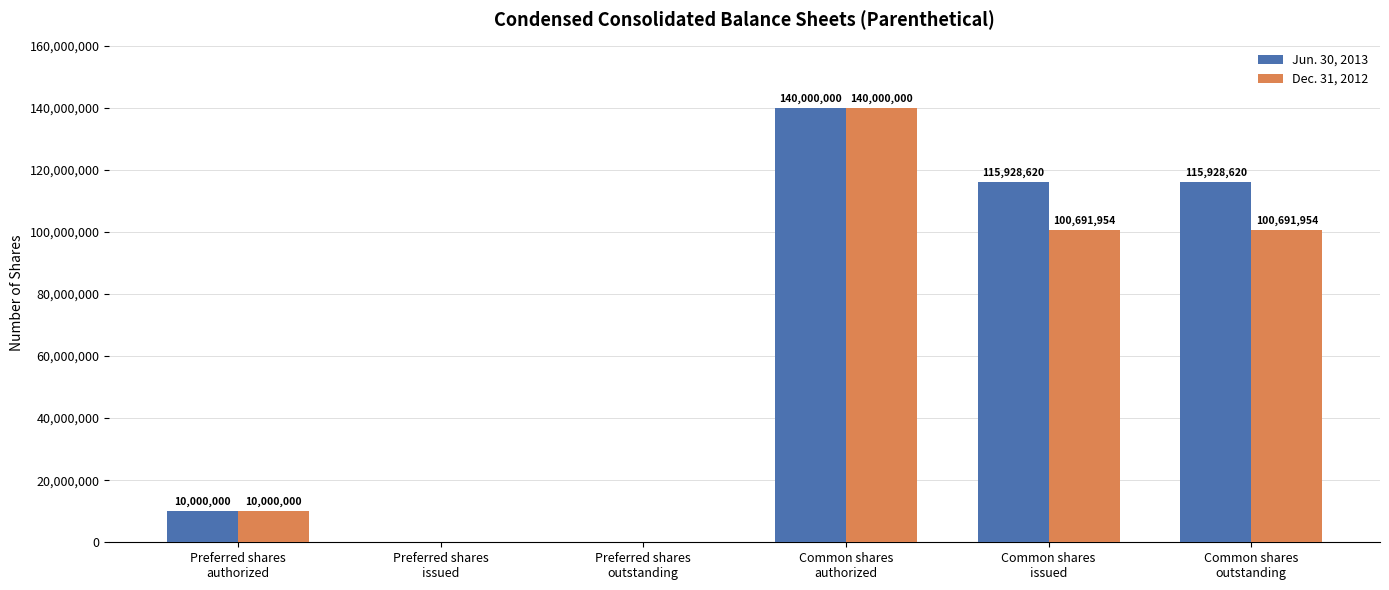

What is the sum of the Dec. 31, 2012 values at Common shares
authorized and Preferred shares
outstanding?

140000000